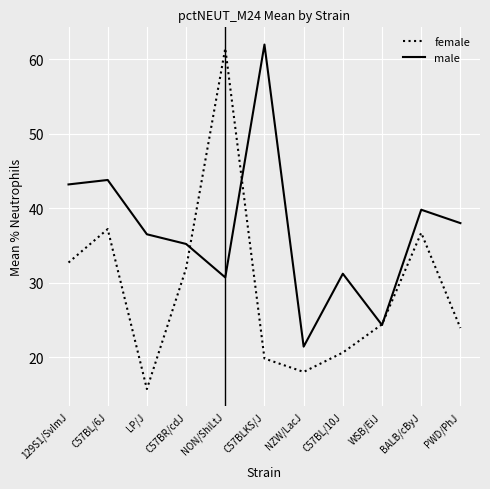

At which label does male reach its minimum?

NZW/LacJ